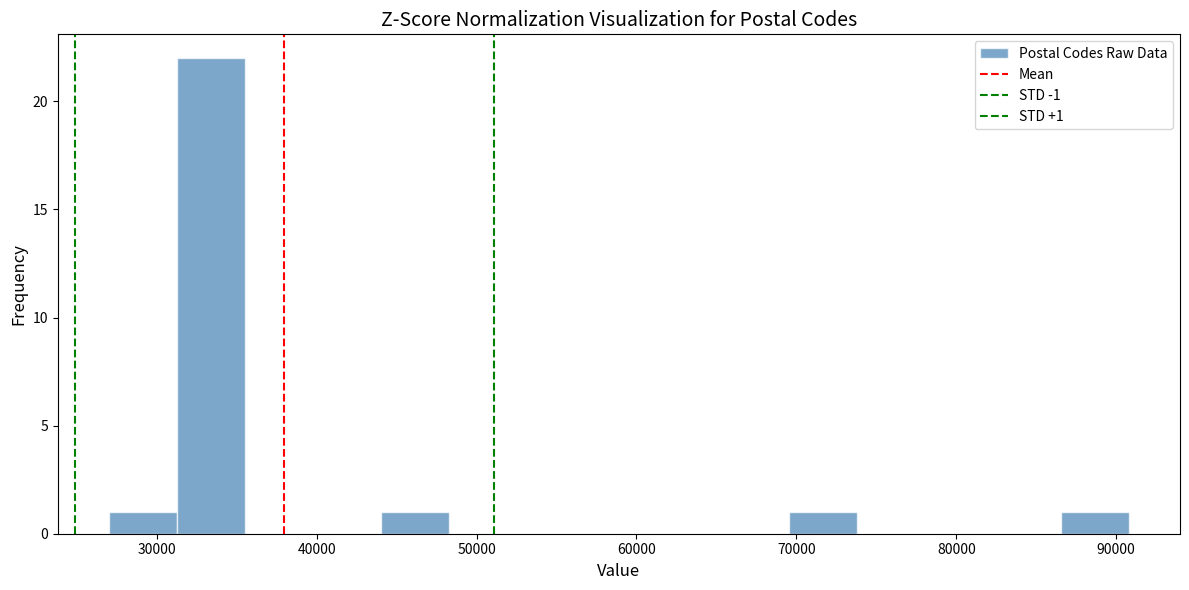

Over which range of the x-axis is the bar tallest?

31000 to 36000